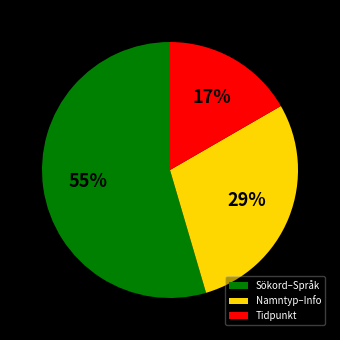

Do Tidpunkt and Namntyp–Info together represent more than half of the pie?

No